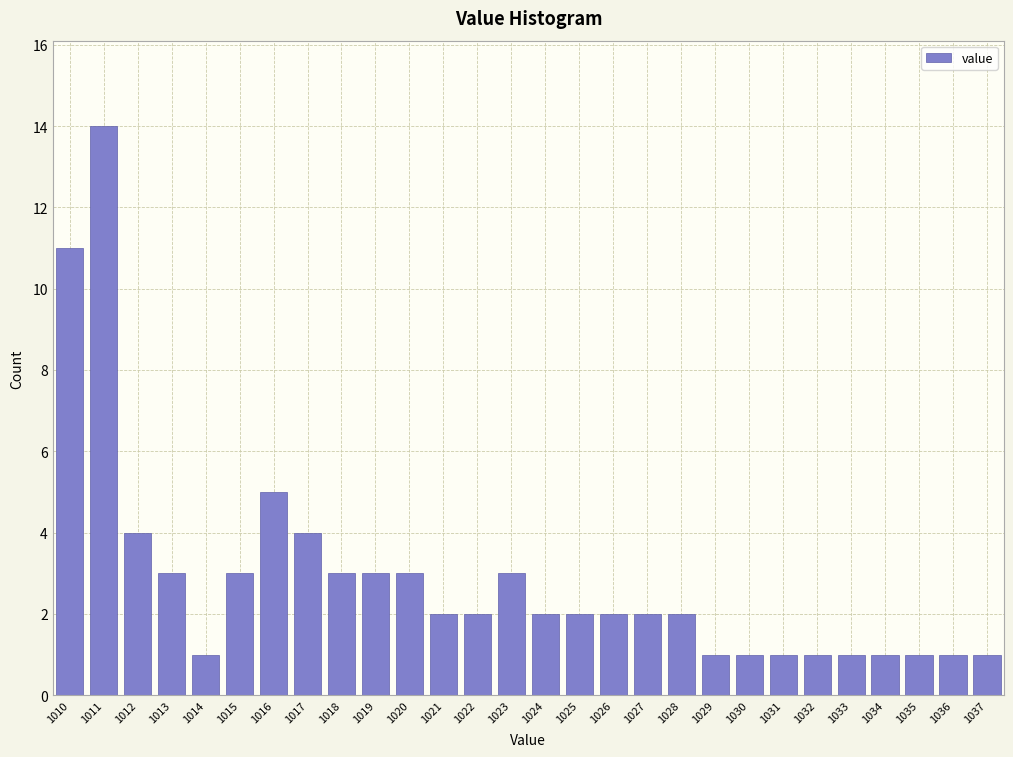

Reading left to right, list all the values displayed in this chart.

1010=11	1011=14	1012=4	1013=3	1014=1	1015=3	1016=5	1017=4	1018=3	1019=3	1020=3	1021=2	1022=2	1023=3	1024=2	1025=2	1026=2	1027=2	1028=2	1029=1	1030=1	1031=1	1032=1	1033=1	1034=1	1035=1	1036=1	1037=1